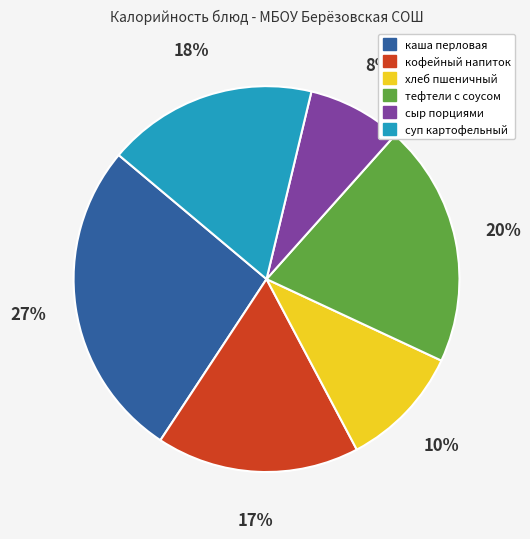

The каша перловая slice represents 40% of the pie. True or false?

False